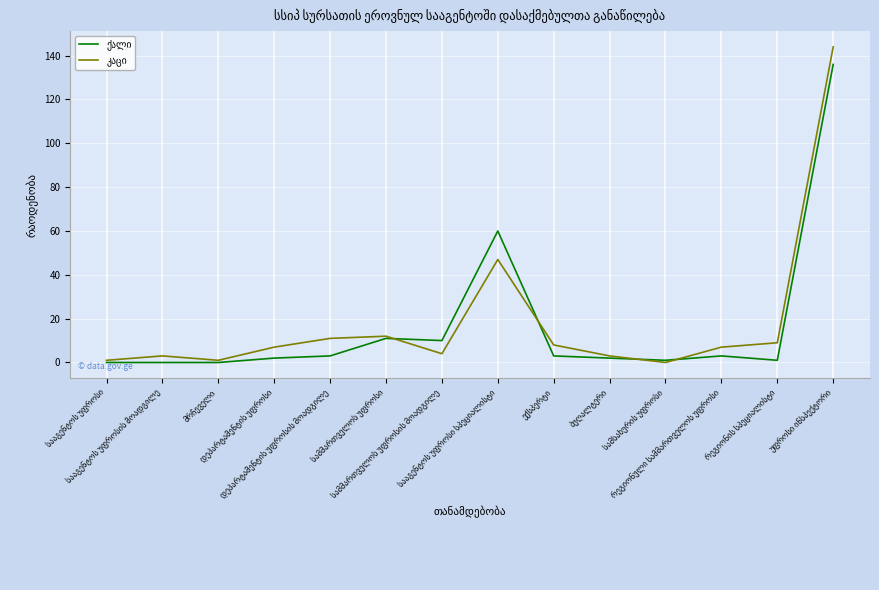

The კაცი series shows 4 at სამმართველოს უფროსის მოადგილე. True or false?

True